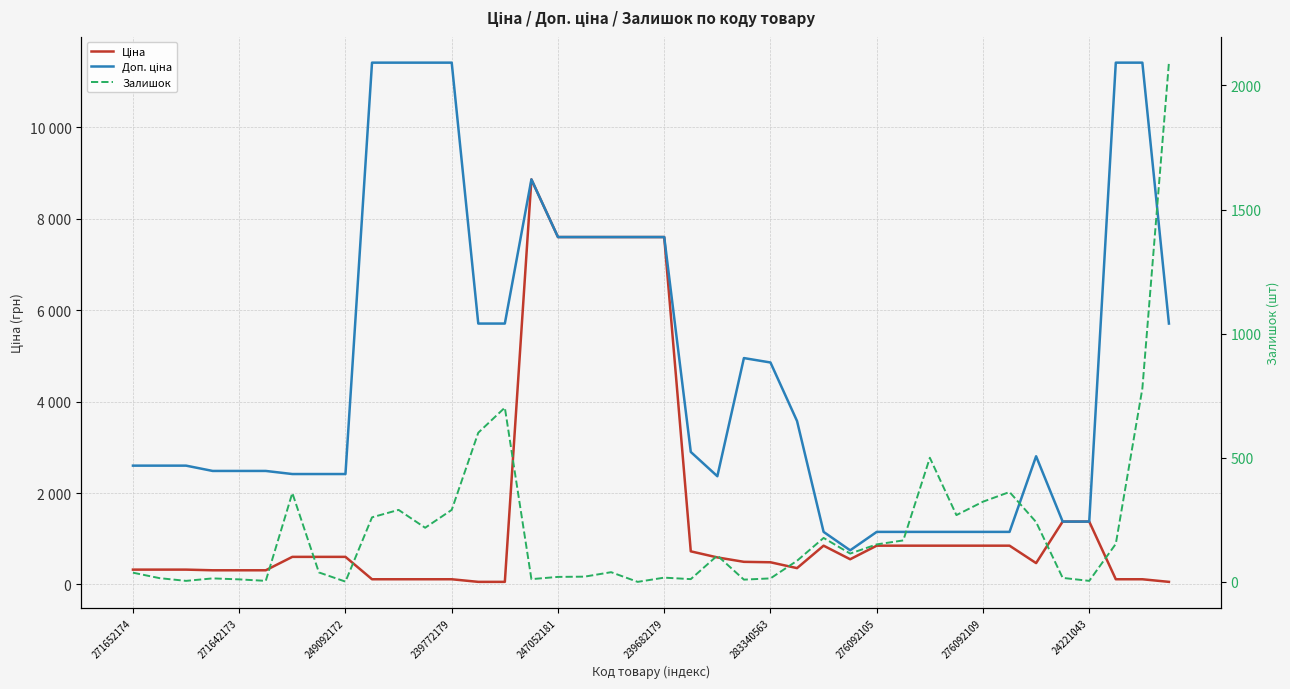

Does the chart display data point markers on the line(s)?

No